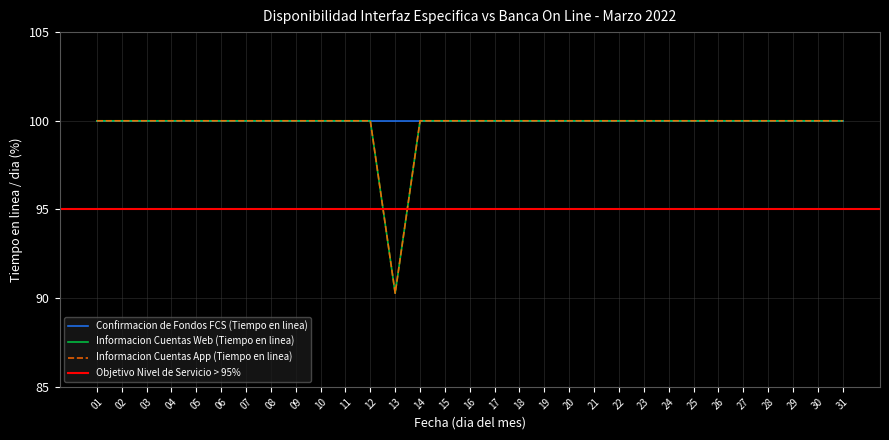

What is the average value of the Informacion Cuentas Web (Tiempo en linea) series?

99.7